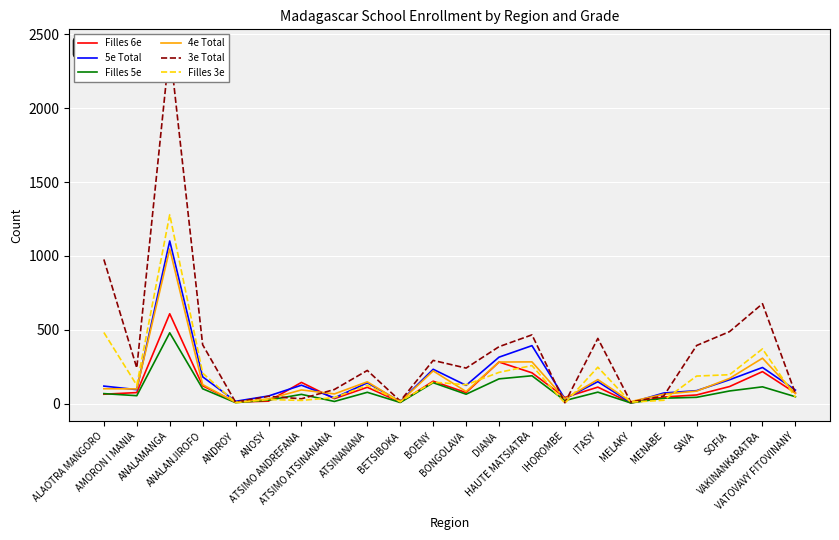

List the labels in order of Filles 3e value, smallest first.

IHOROMBE, ANDROY, MELAKY, BETSIBOKA, ATSIMO ANDREFANA, MENABE, ANOSY, ATSIMO ATSINANANA, VATOVAVY FITOVINANY, ATSINANANA, AMORON I MANIA, BONGOLAVA, BOENY, SAVA, SOFIA, ANALANJIROFO, DIANA, ITASY, HAUTE MATSIATRA, VAKINANKARATRA, ALAOTRA MANGORO, ANALAMANGA